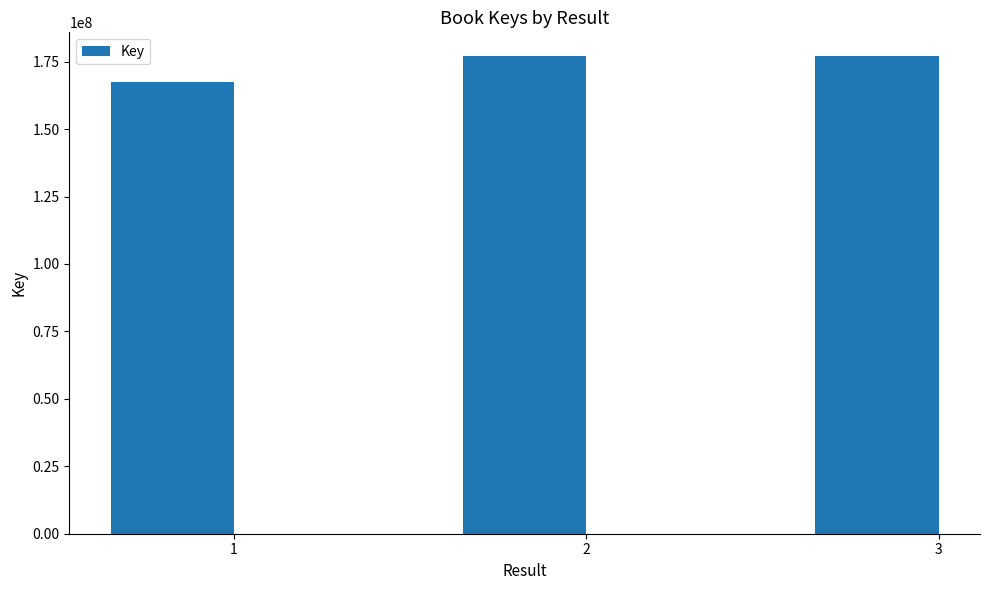

Does the chart contain any negative values?

No